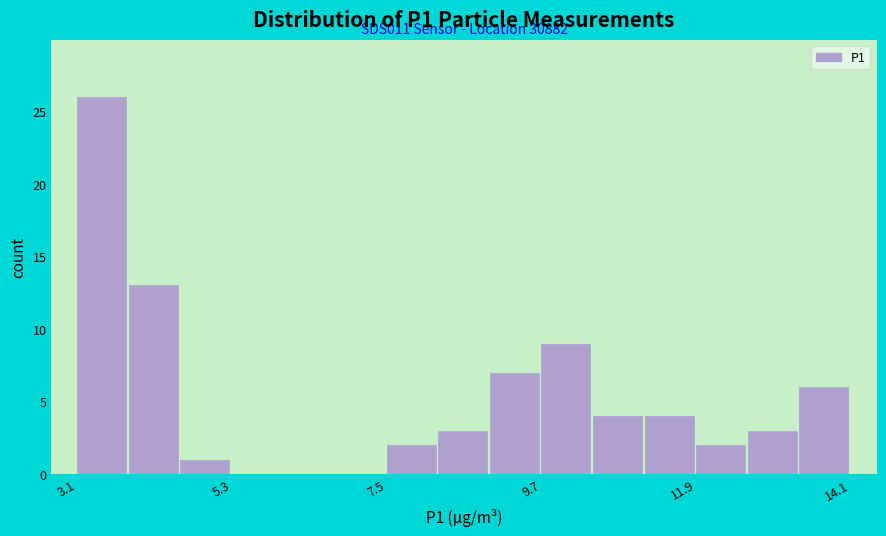

Around what value on the x-axis is the tallest bar? Give the approximate position of its centre, as read against the axis.

3.5